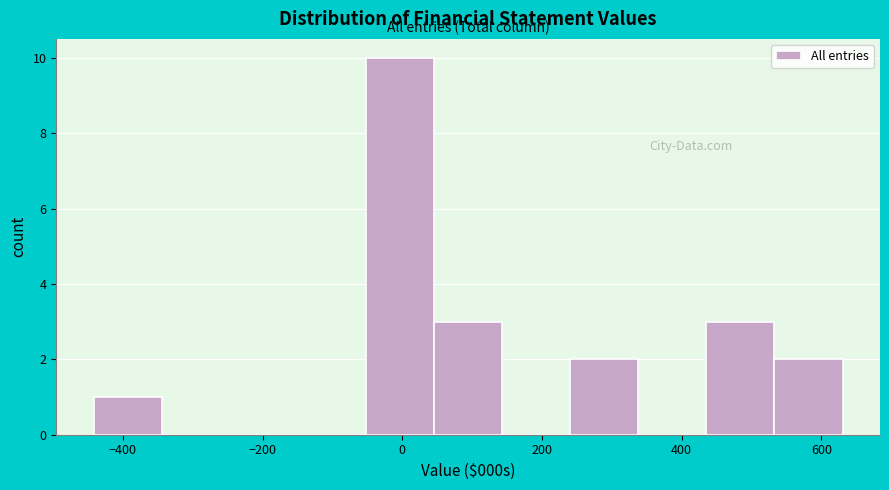

Over which range of the x-axis is the bar tallest?

-60 to 40